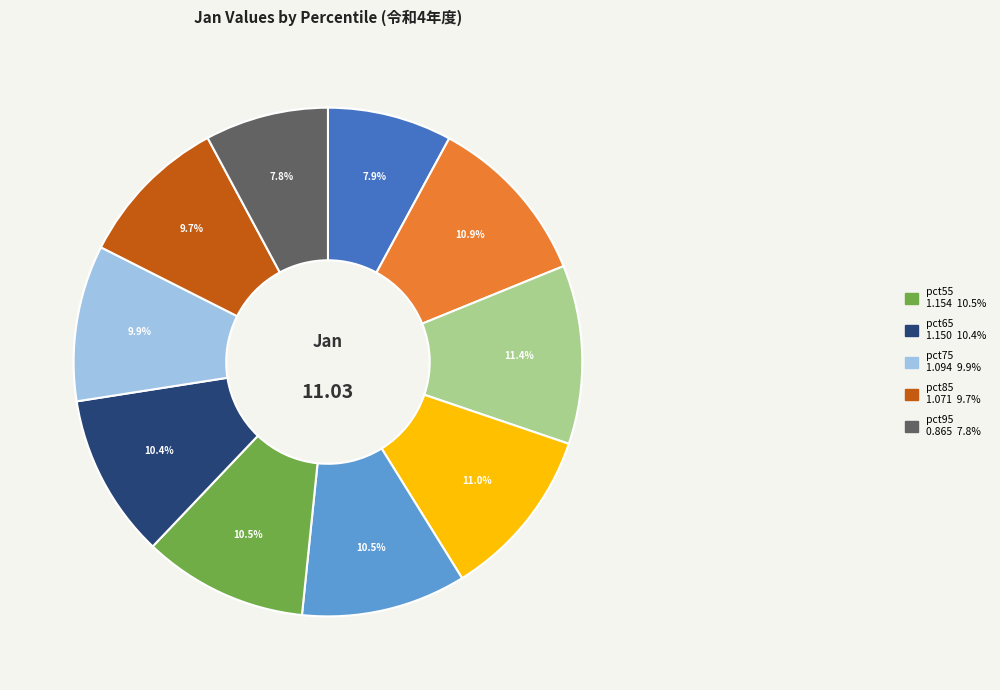

Is there any slice that represents more than half of the pie?

No